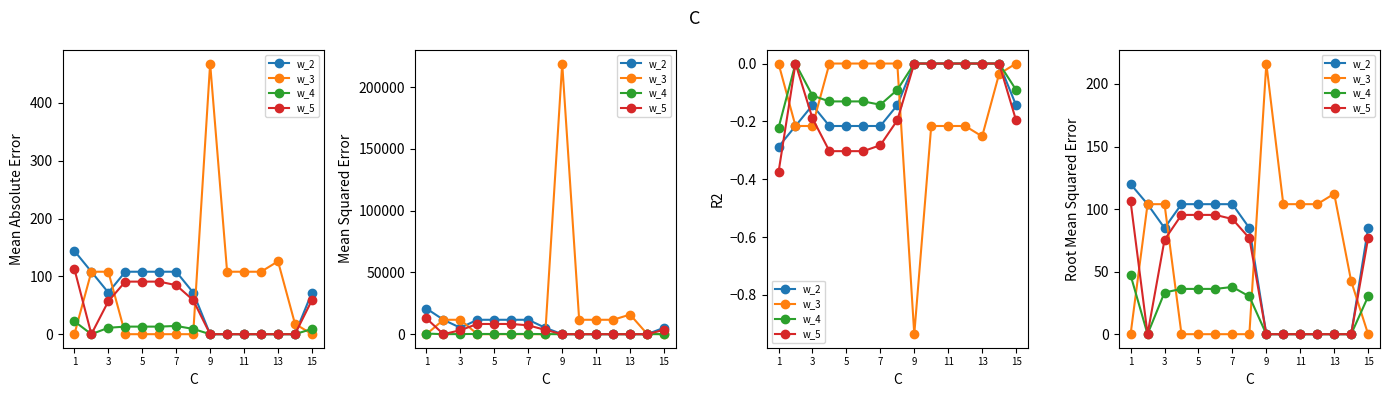

How many values in the w_2 series exceed 84?

9